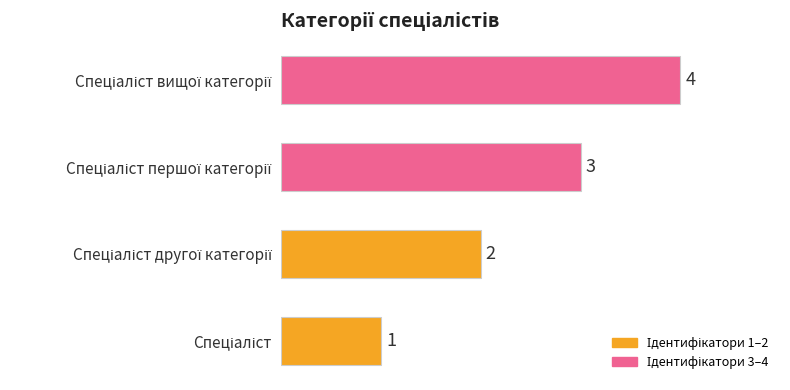

How many values are between 2 and 4?

3